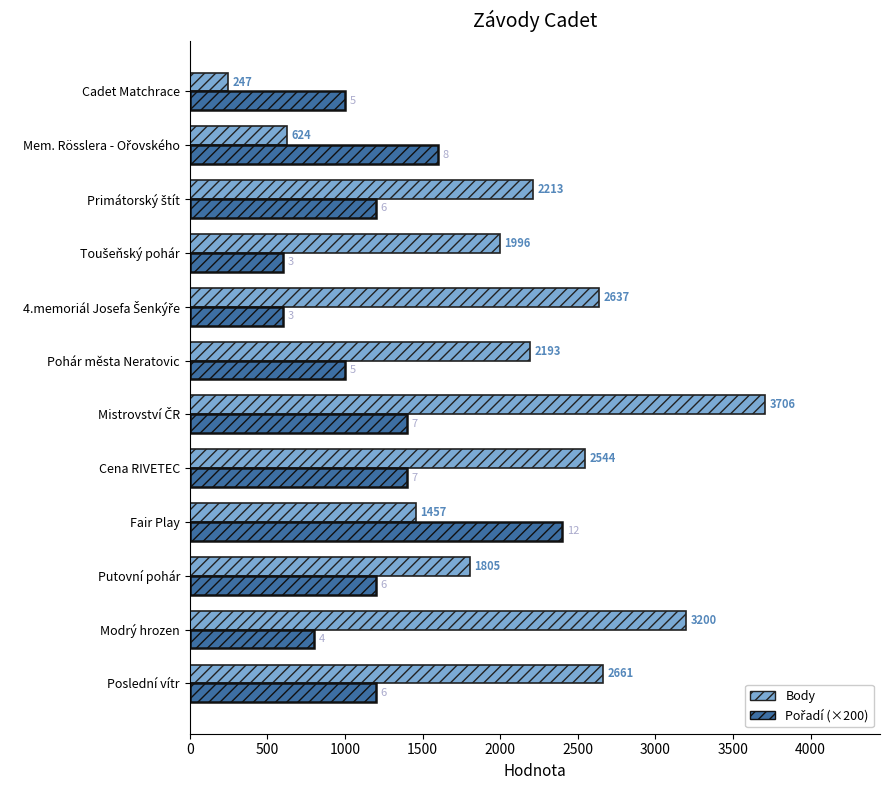

Which series has the widest spread of values?

Body